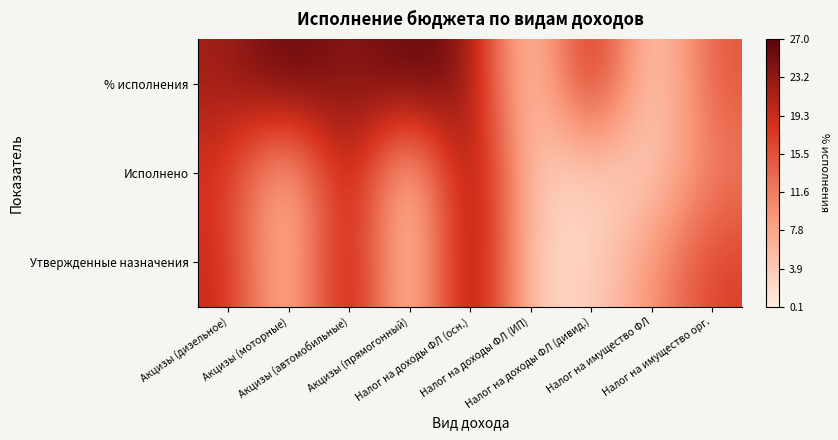

Reading right to left, what are all the values shown in this chart?

Утвержденные назначения: Налог на имущество орг.=0.6	Налог на имущество ФЛ=0.3	Налог на доходы ФЛ (дивид.)=0.1	Налог на доходы ФЛ (ИП)=0.1	Налог на доходы ФЛ (осн.)=1.0	Акцизы (прямогонный)=0.0	Акцизы (автомобильные)=0.9	Акцизы (моторные)=0.1	Акцизы (дизельное)=0.7
Исполнено: Налог на имущество орг.=0.4	Налог на имущество ФЛ=0.1	Налог на доходы ФЛ (дивид.)=0.1	Налог на доходы ФЛ (ИП)=0.1	Налог на доходы ФЛ (осн.)=1.0	Акцизы (прямогонный)=0.0	Акцизы (автомобильные)=0.9	Акцизы (моторные)=0.1	Акцизы (дизельное)=0.7
% исполнения: Налог на имущество орг.=0.6	Налог на имущество ФЛ=0.0	Налог на доходы ФЛ (дивид.)=0.8	Налог на доходы ФЛ (ИП)=0.0	Налог на доходы ФЛ (осн.)=0.9	Акцизы (прямогонный)=1.0	Акцизы (автомобильные)=0.9	Акцизы (моторные)=1.0	Акцизы (дизельное)=0.8